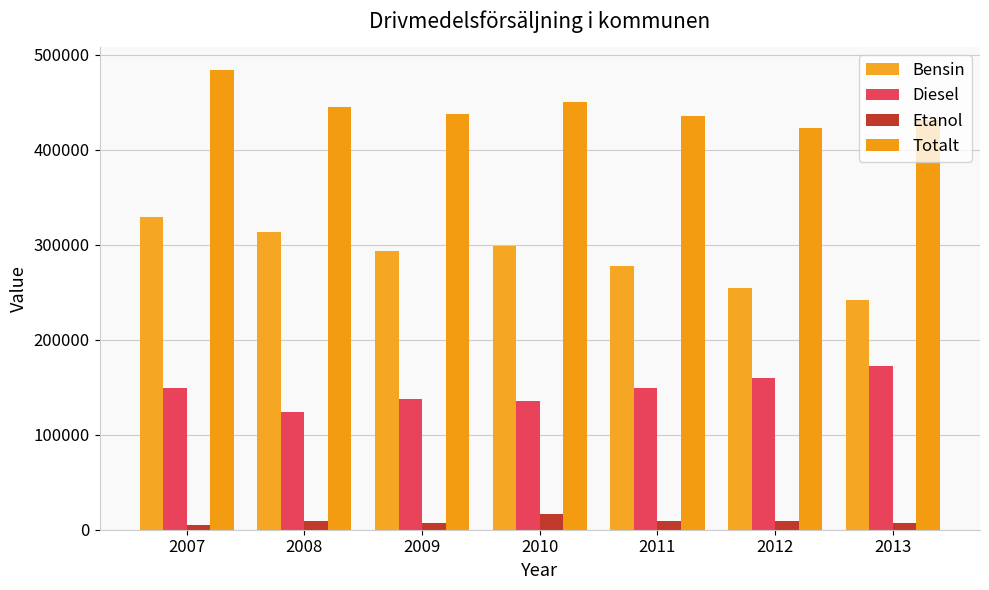

List the series in order of their peak value, lowest first.

Etanol, Diesel, Bensin, Totalt